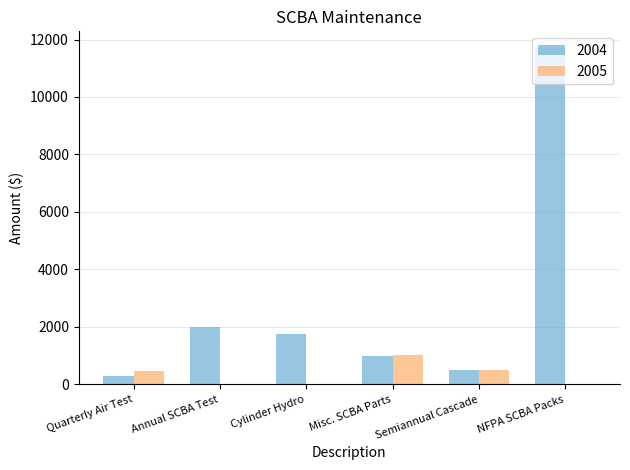

How many data points does each series have?

6